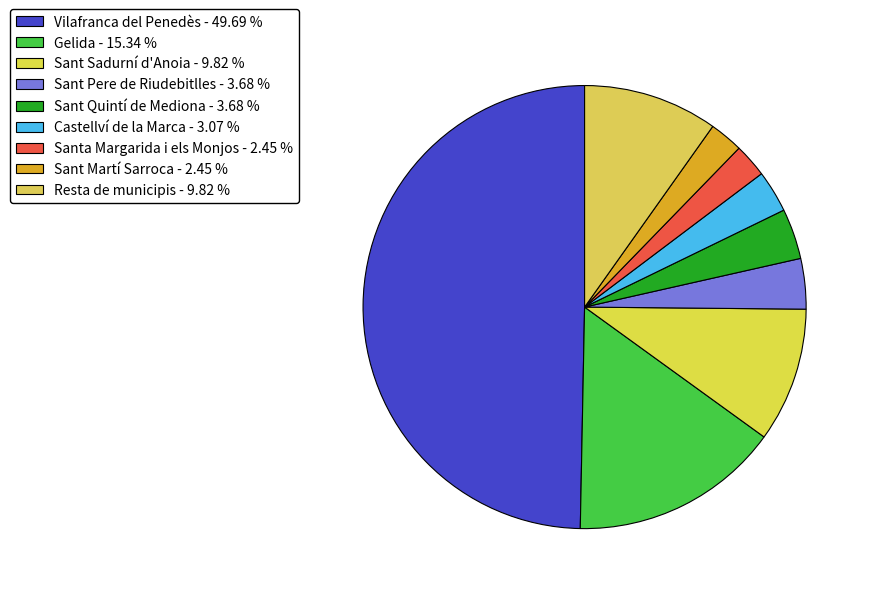

What percentage is the Sant Pere de Riudebitlles slice, to the nearest percent?

4%